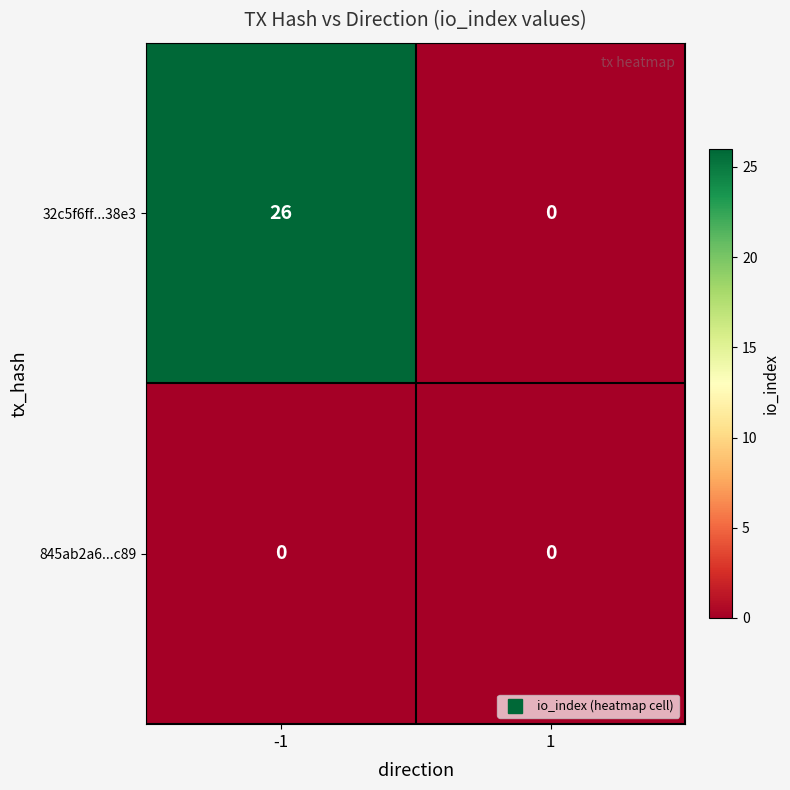

The value of 845ab2a6...c89 at 1 is 0. True or false?

True